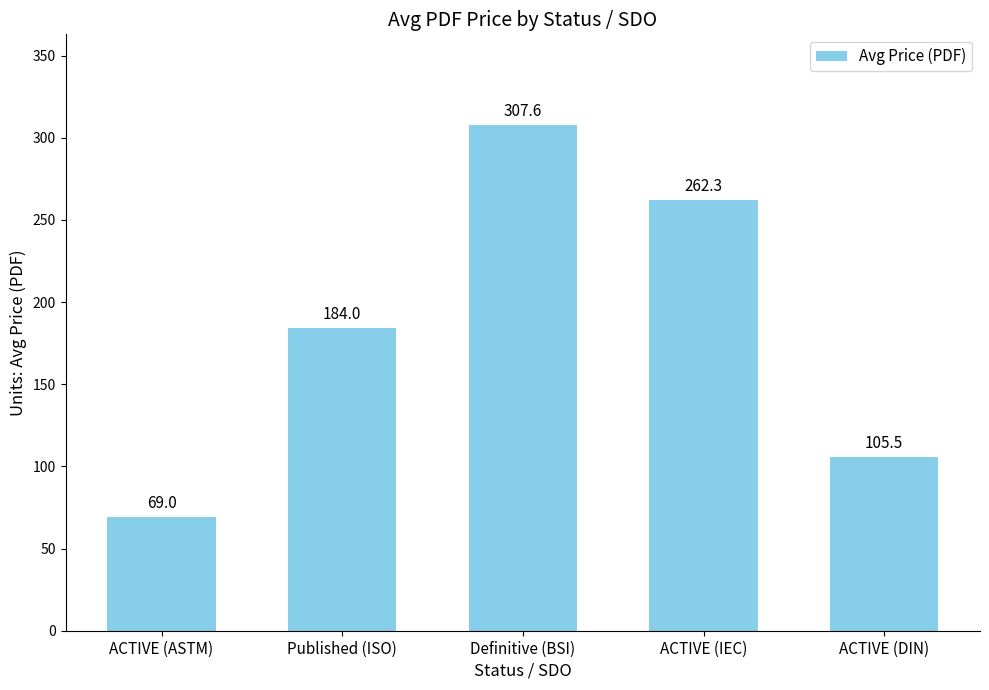

Rank the categories by value from lowest to highest.

ACTIVE (ASTM), ACTIVE (DIN), Published (ISO), ACTIVE (IEC), Definitive (BSI)